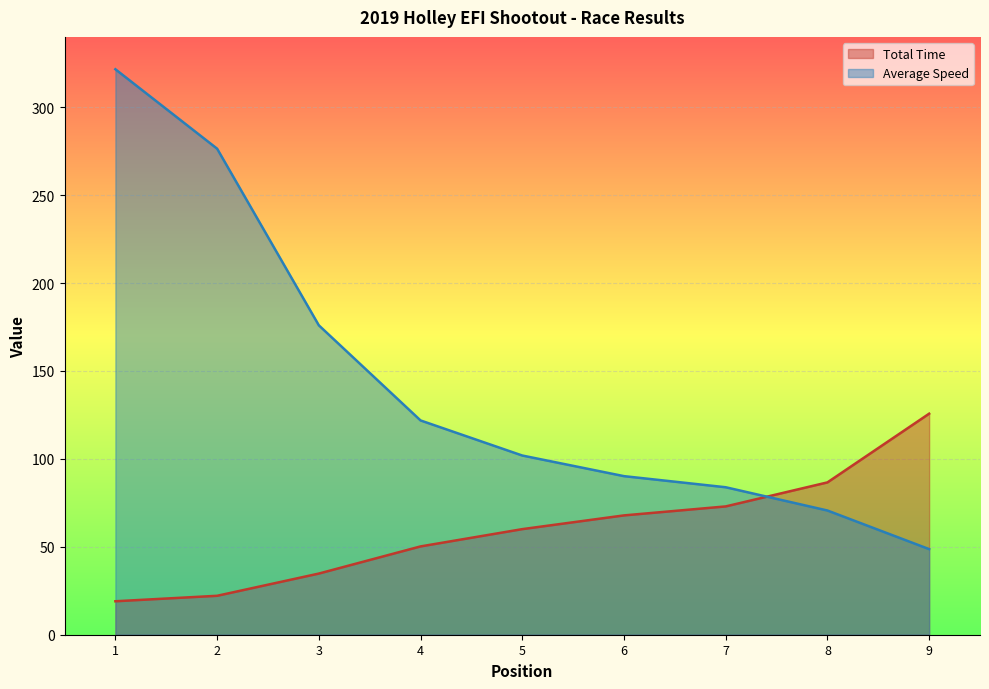

At which label does Total Time first exceed 60?

5